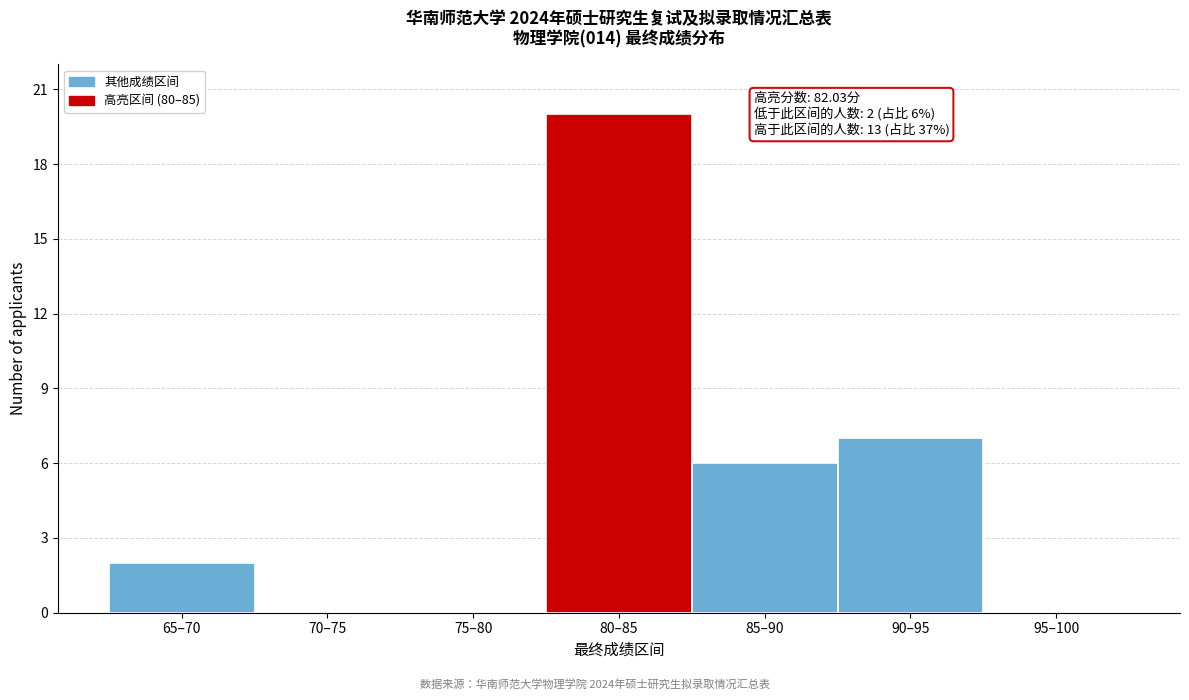

Which label corresponds to the largest value in the chart?

80–85